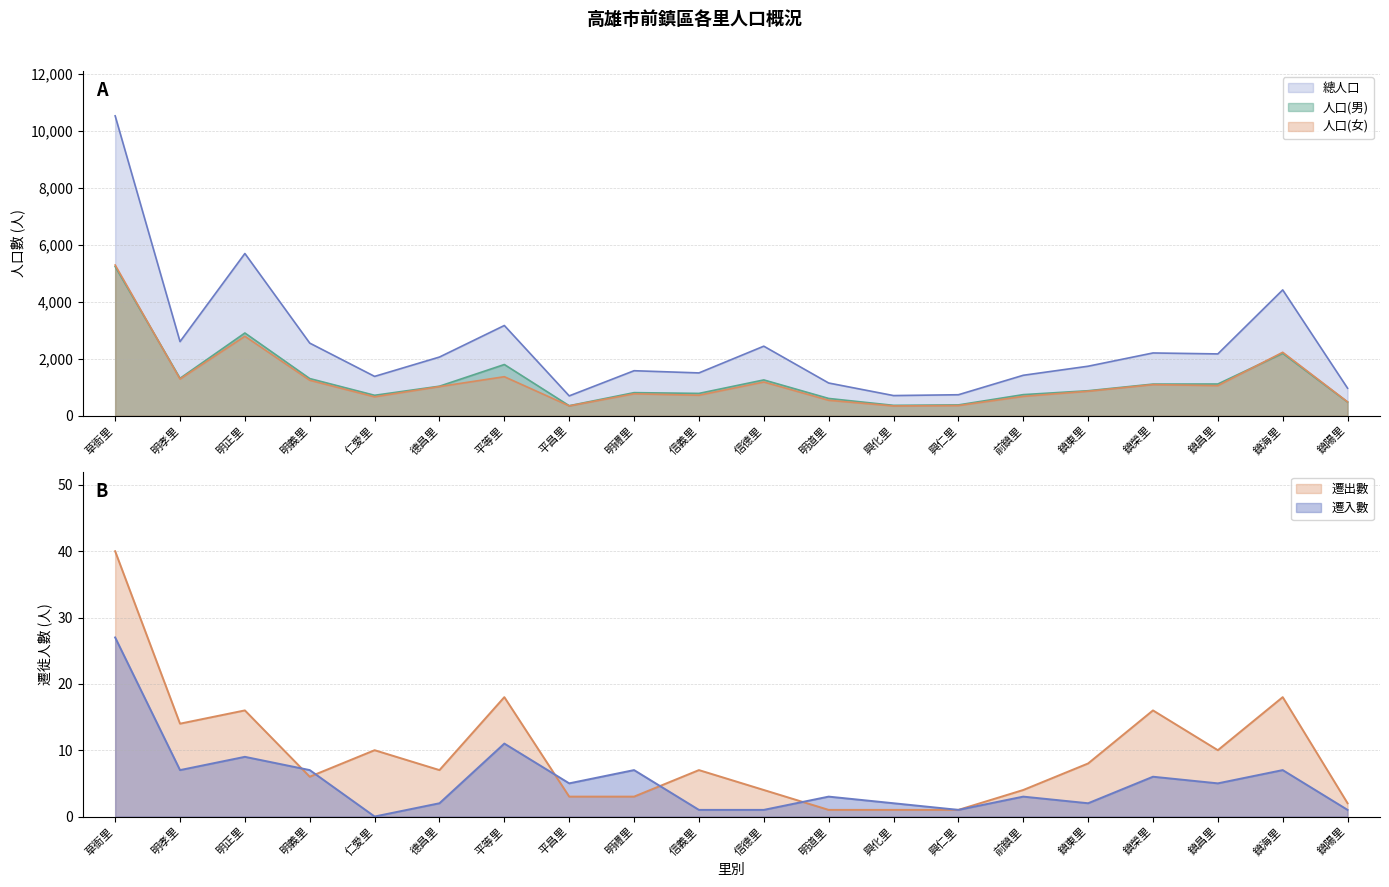

True or false: 人口(女) has more than 2 interior local peaks.

True